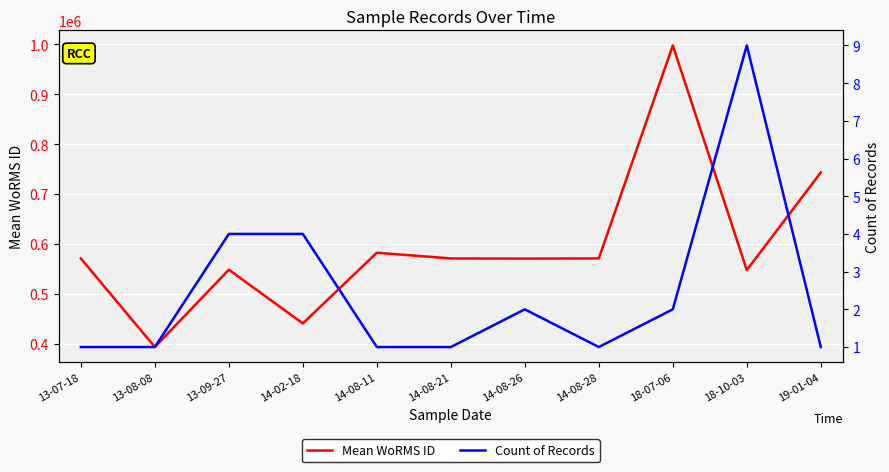

How many lines are shown in the chart?

2